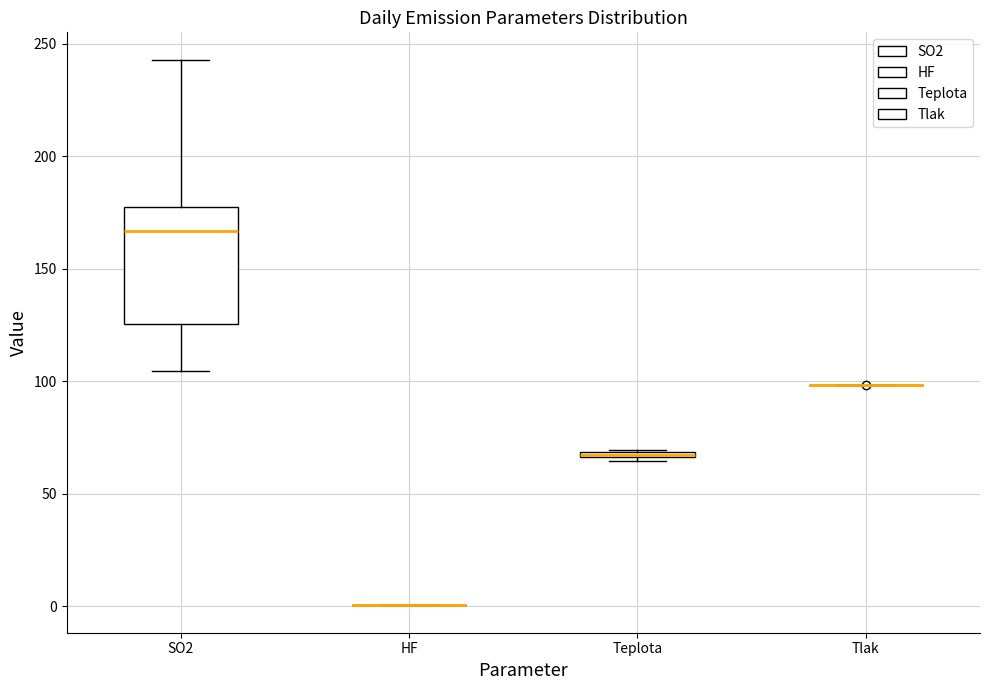

Where is the lower edge of the box for Teplota on the y-axis? The values are not printed on the chart, so give them approximately, as read against the axis.

65